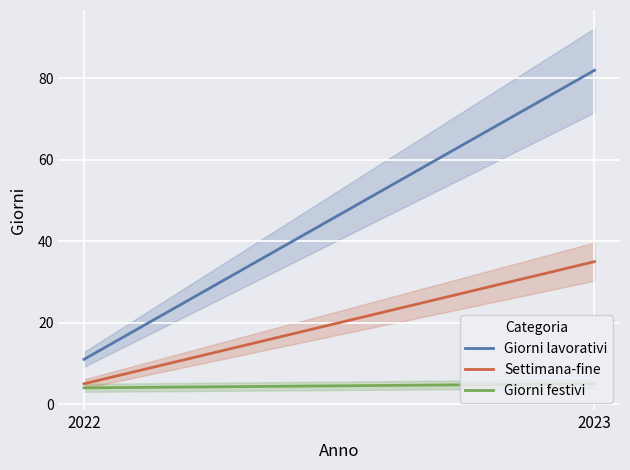

At which label is Giorni lavorativi closest to 46?

2022